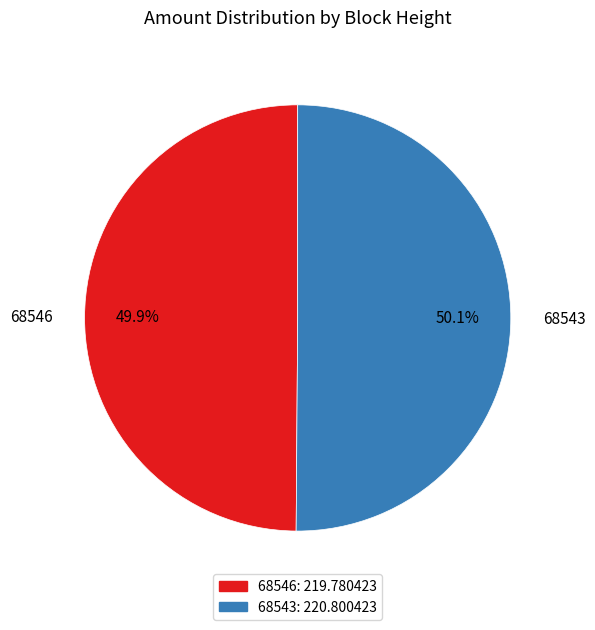

To the nearest percent, what is the combined percentage of 68543 and 68546?

100%